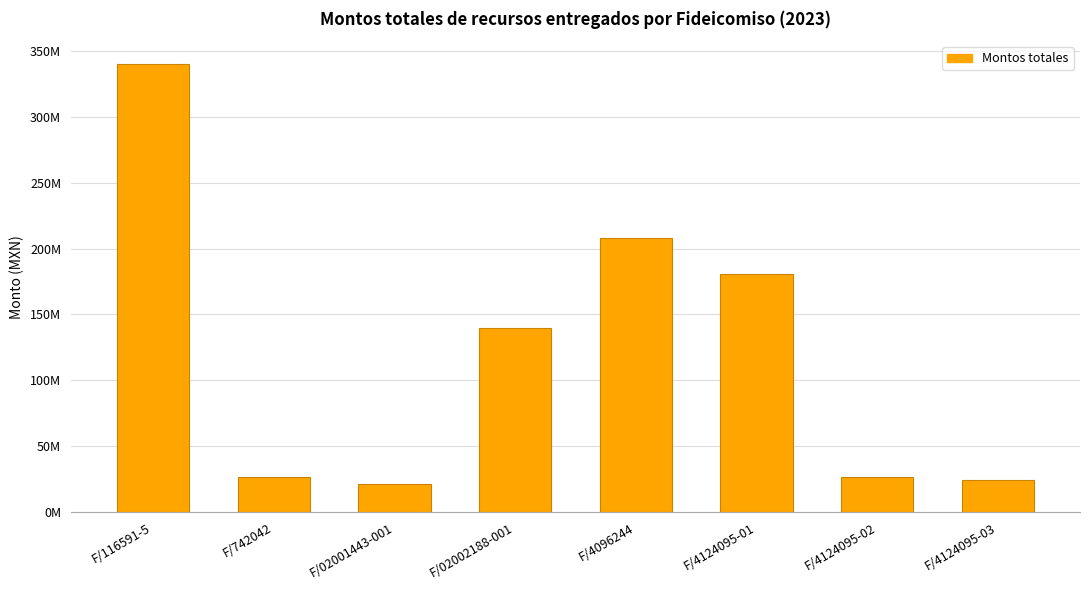

Reading left to right, list all the values displayed in this chart.

F/116591-5=340084530.9	F/742042=26646693.7	F/02001443-001=21280936.4	F/02002188-001=139881218.4	F/4096244=207603523.7	F/4124095-01=180408307.4	F/4124095-02=27232296.6	F/4124095-03=24593378.9